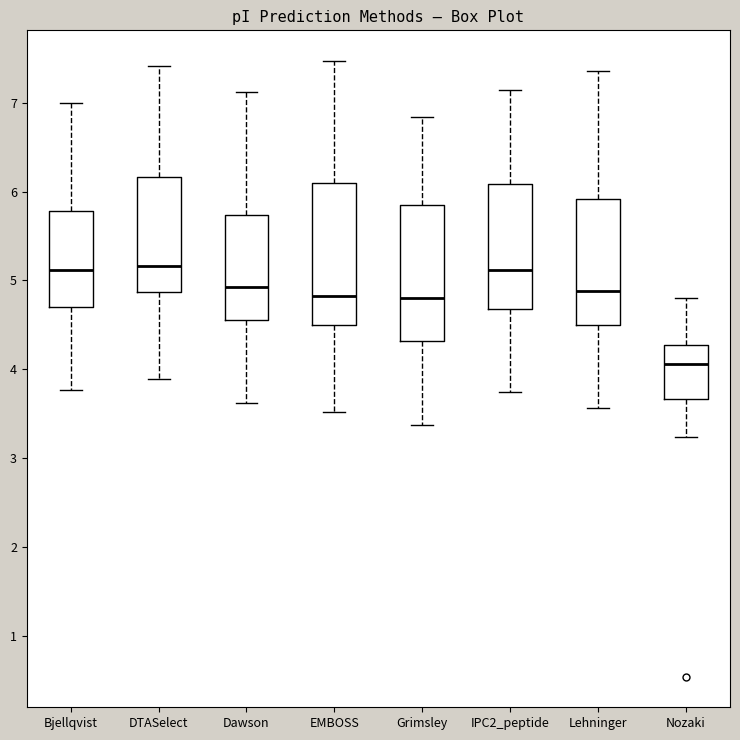

Reading left to right, read every box against the y-axis: the position of its median line, the range the box covers, and the ends of its whiskers. The values are not printed on the chart, so give them approximately, as read against the axis.

Bjellqvist: median 5.1, box 4.7 to 5.8, whiskers 3.8 to 7.0
DTASelect: median 5.2, box 4.9 to 6.2, whiskers 3.9 to 7.4
Dawson: median 4.9, box 4.6 to 5.7, whiskers 3.6 to 7.1
EMBOSS: median 4.8, box 4.5 to 6.1, whiskers 3.5 to 7.5
Grimsley: median 4.8, box 4.3 to 5.8, whiskers 3.4 to 6.8
IPC2_peptide: median 5.1, box 4.7 to 6.1, whiskers 3.7 to 7.1
Lehninger: median 4.9, box 4.5 to 5.9, whiskers 3.6 to 7.4
Nozaki: median 4.1, box 3.7 to 4.3, whiskers 3.2 to 4.8